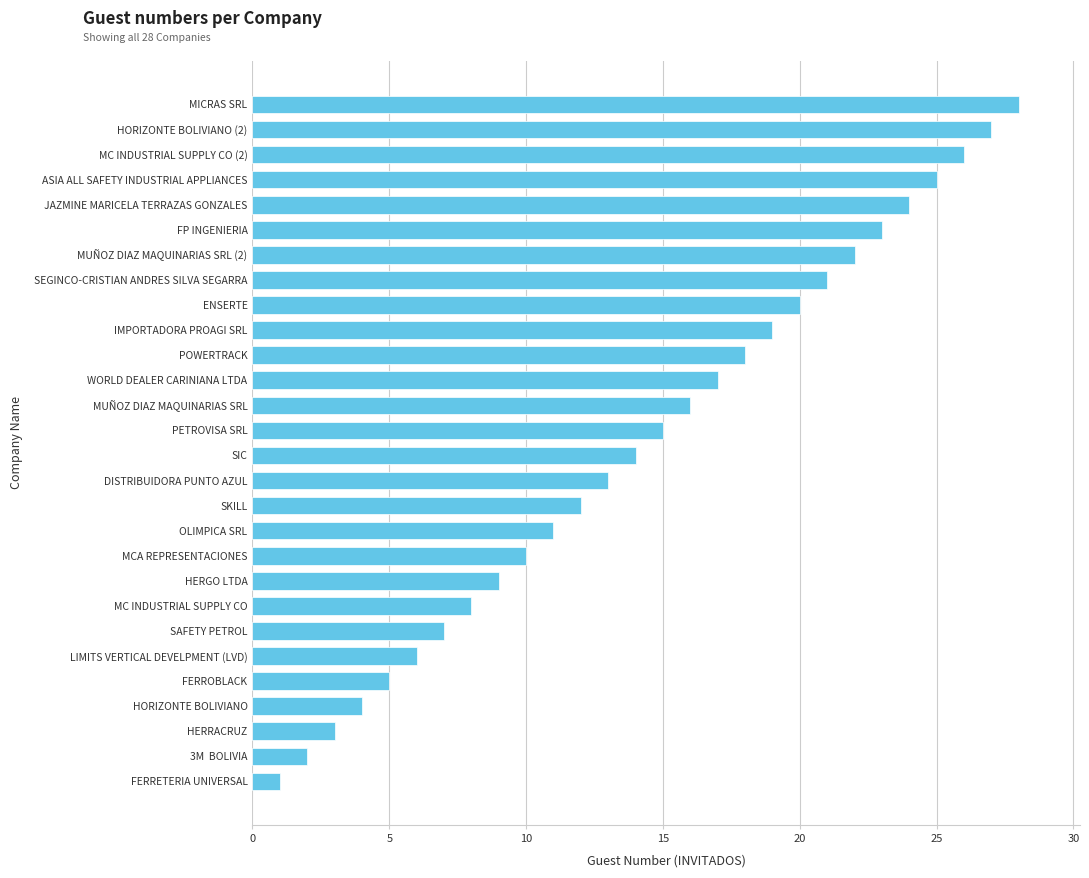

Does the chart contain any negative values?

No